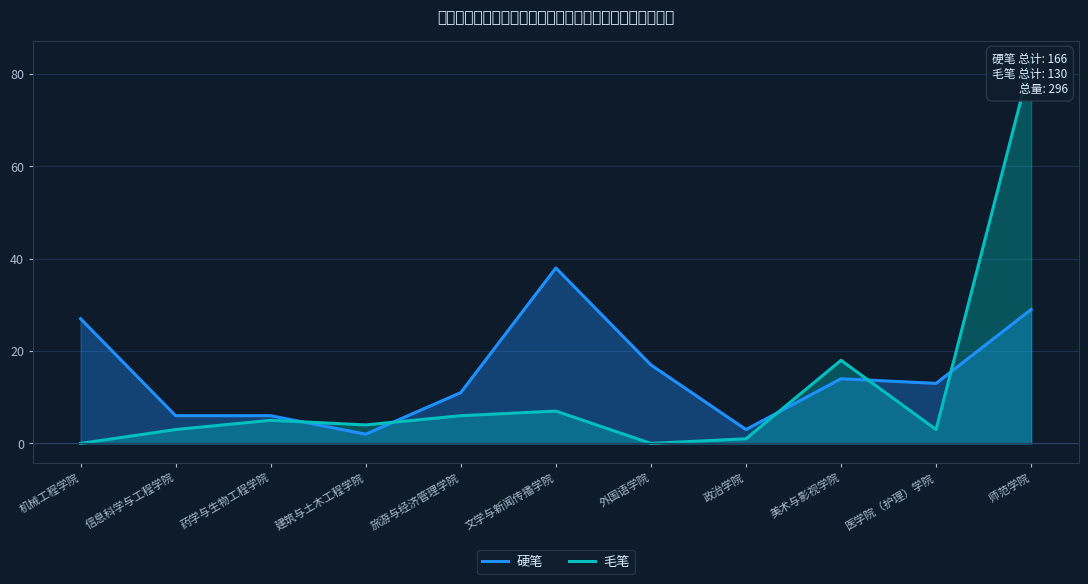

In 硬笔, how many points are higher than both neighbors (excluding endpoints)?

2